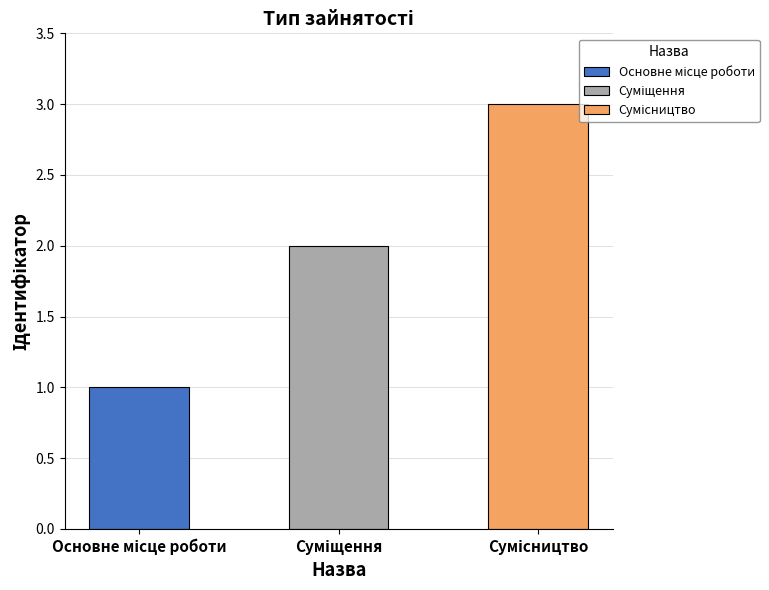

How many values are below 2?

1